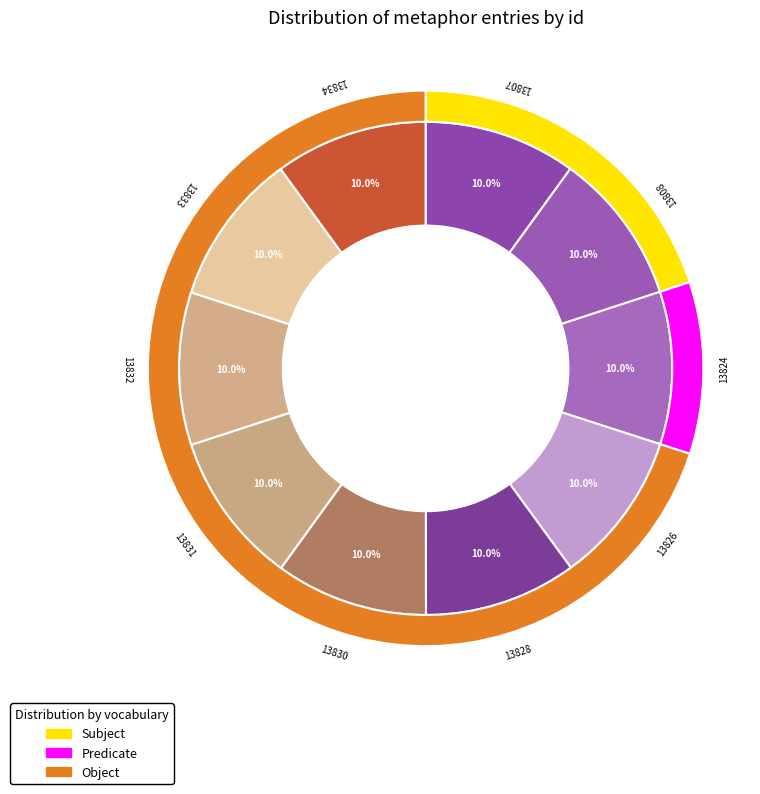

Rank the categories by value from highest to lowest.

13834, 13833, 13832, 13831, 13830, 13828, 13826, 13824, 13808, 13807